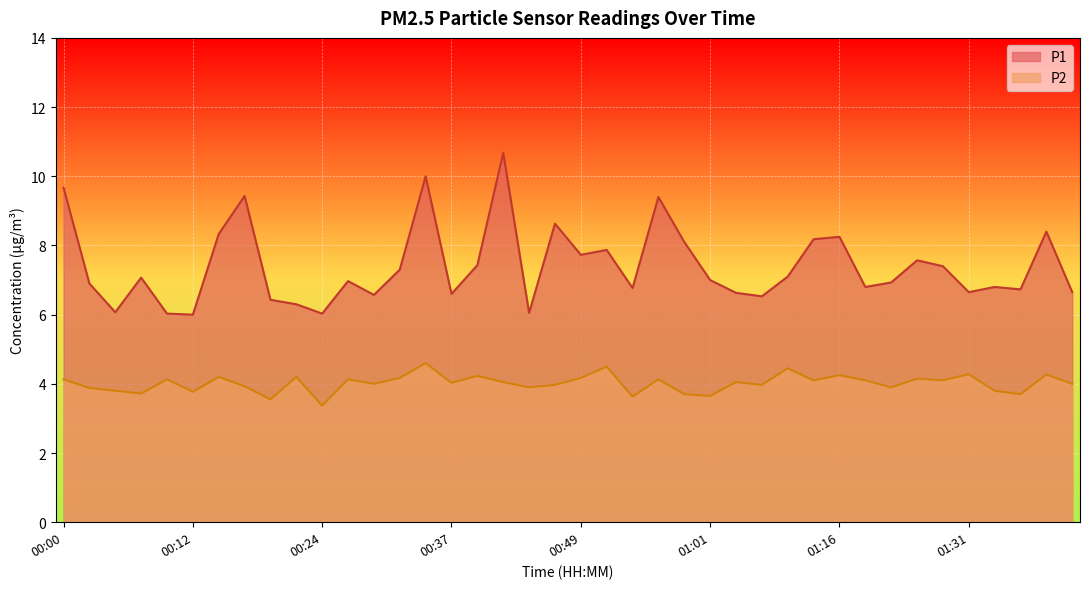

How many interior local peaks does the P1 series have?

12